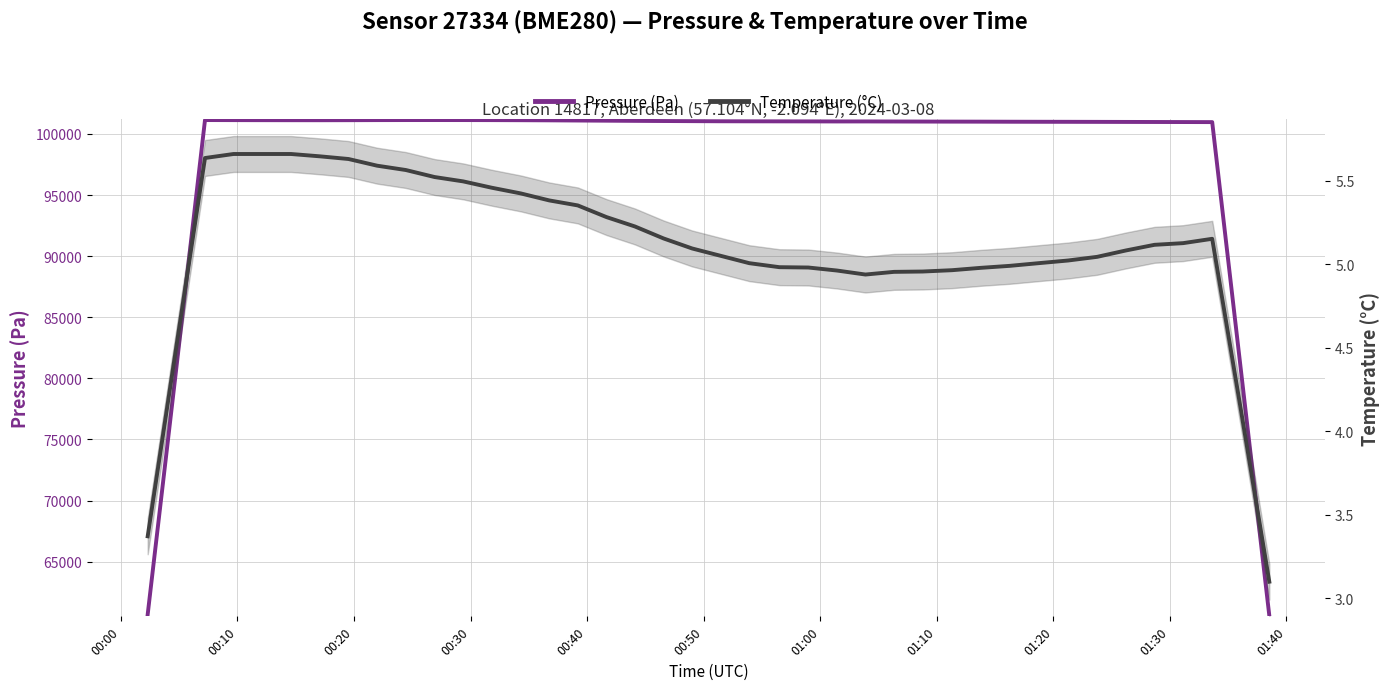

Rank the series by their maximum value, from lowest to highest.

Temperature (°C), Pressure (Pa)